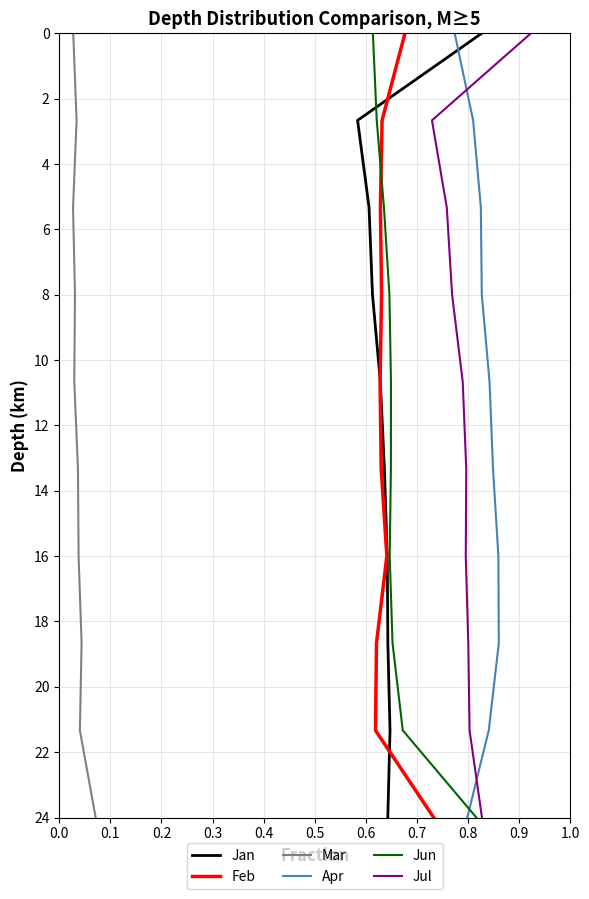

How many data points does each series have?

10